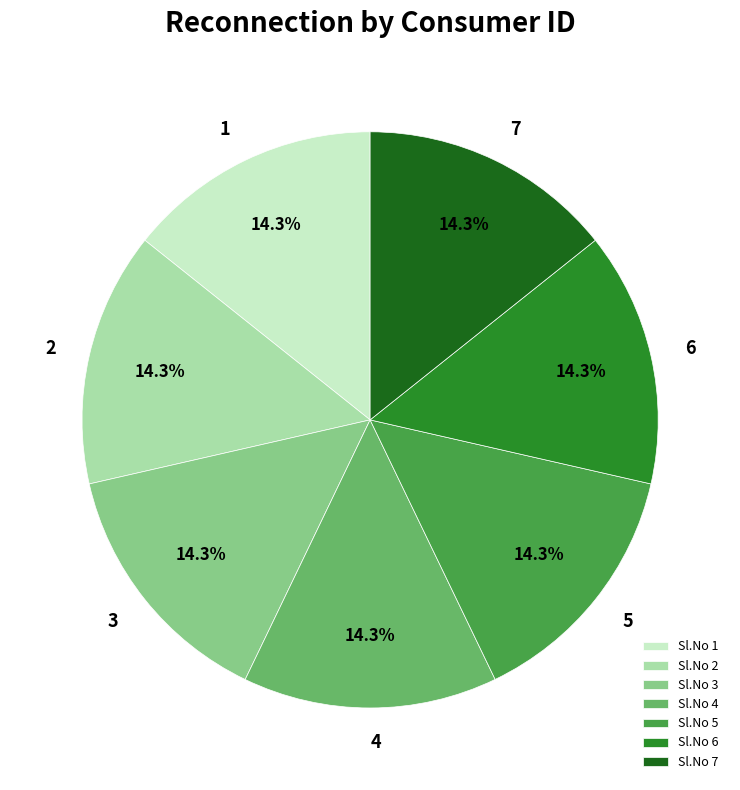

What is the ratio of the value at Sl.No 6 to the value at Sl.No 4?

1.0